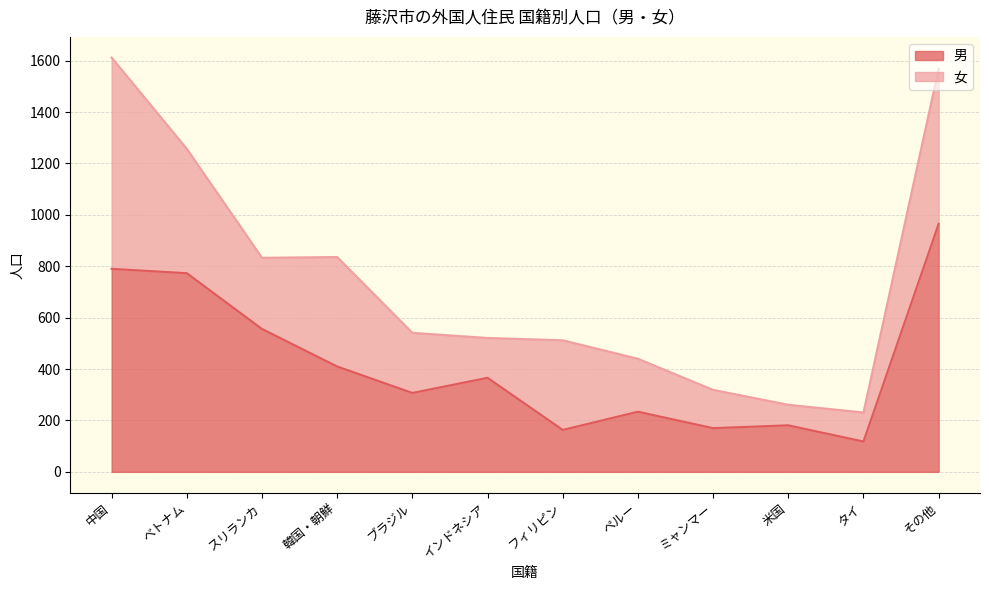

What value does the 男 series have at ベトナム?

773